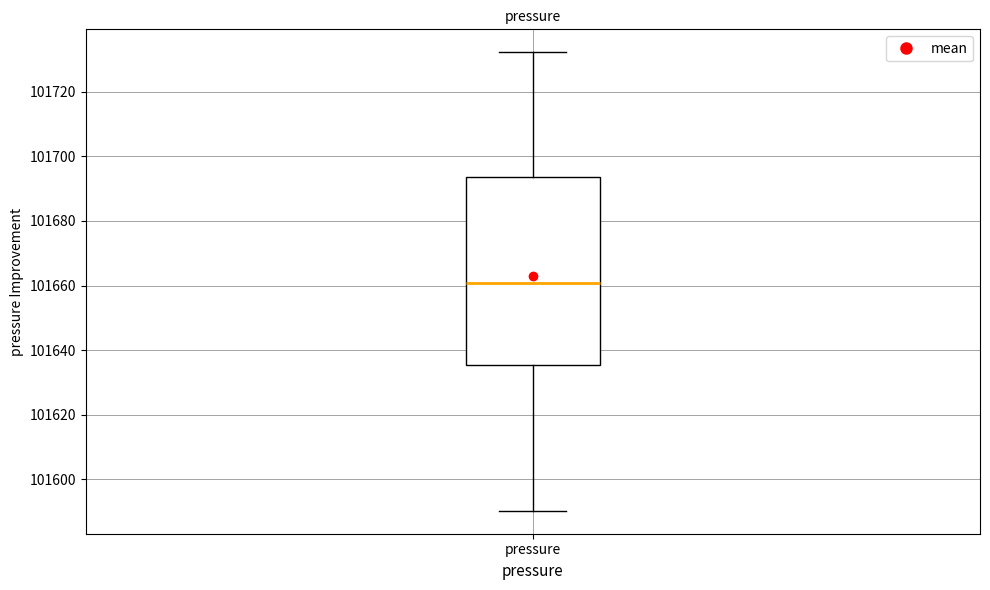

Where is the upper edge of the box for pressure on the y-axis? The values are not printed on the chart, so give them approximately, as read against the axis.

101694